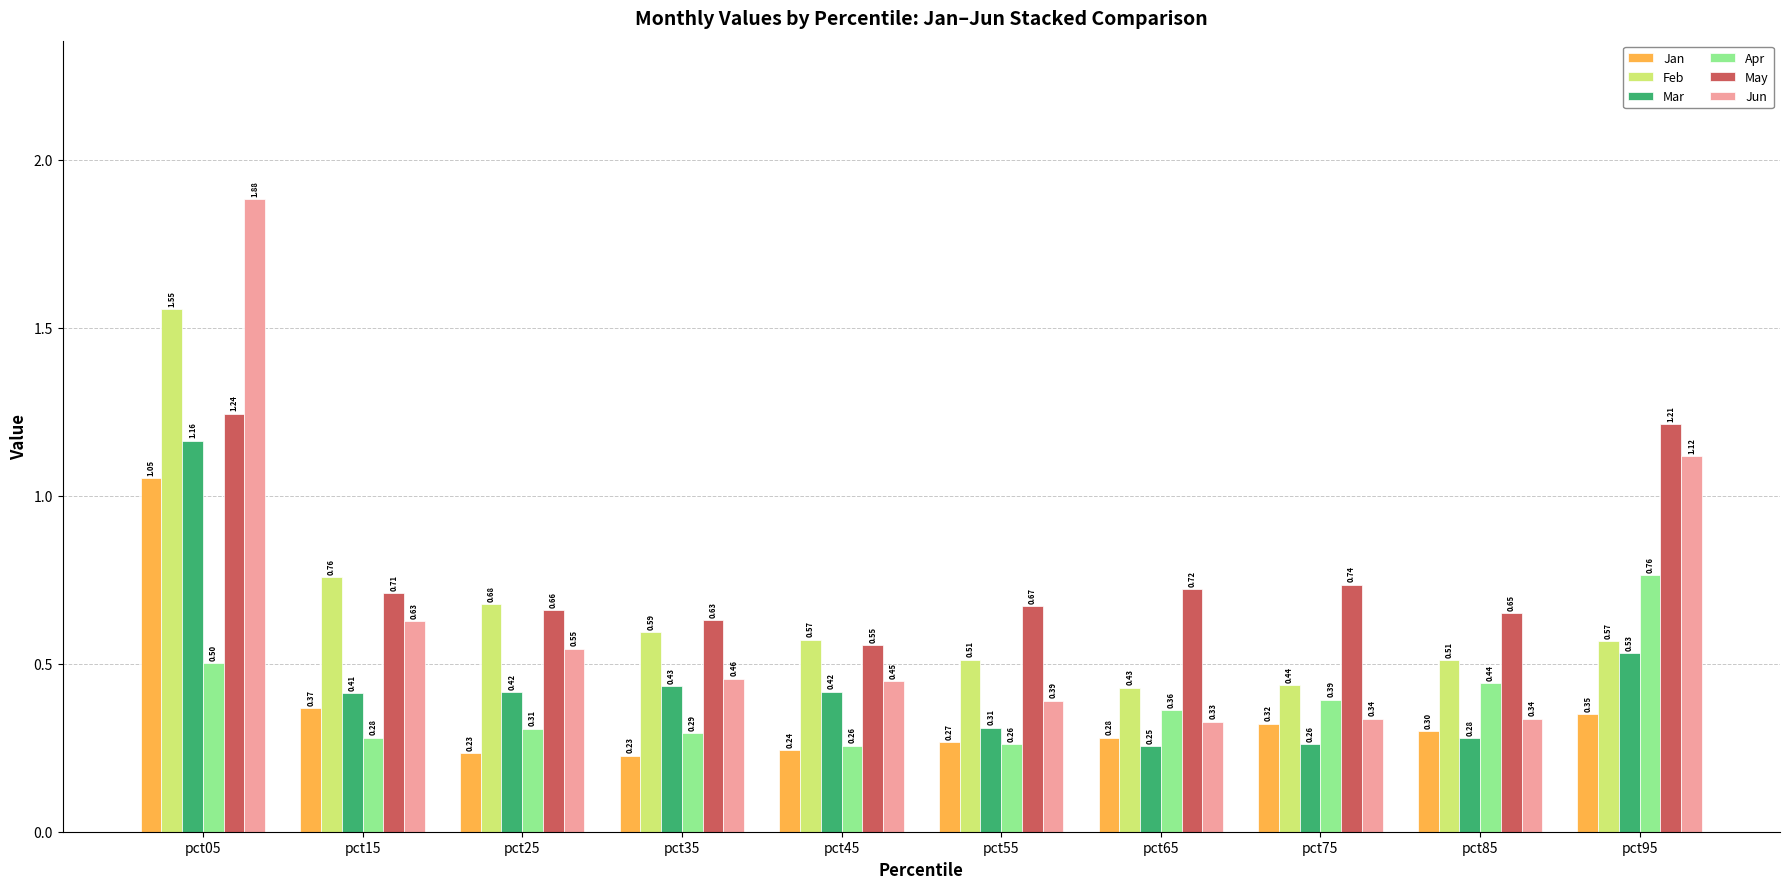

How many bars are there in total?

60